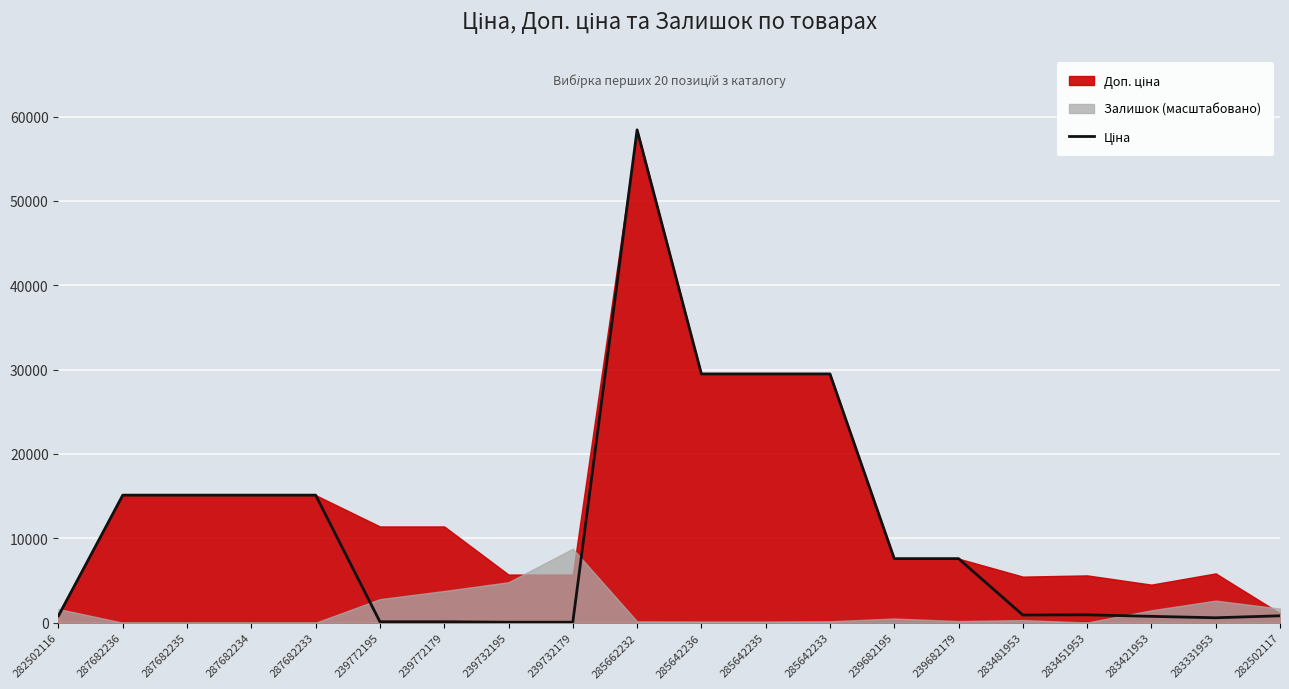

What is the label of the 16th point from the right?

287682233